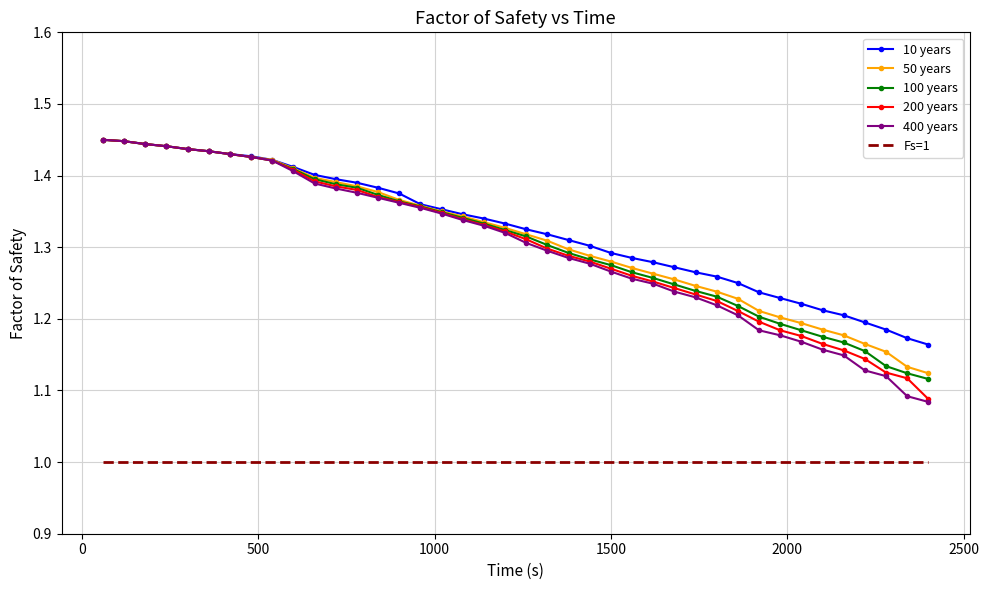

Which series has the widest spread of values?

400 years